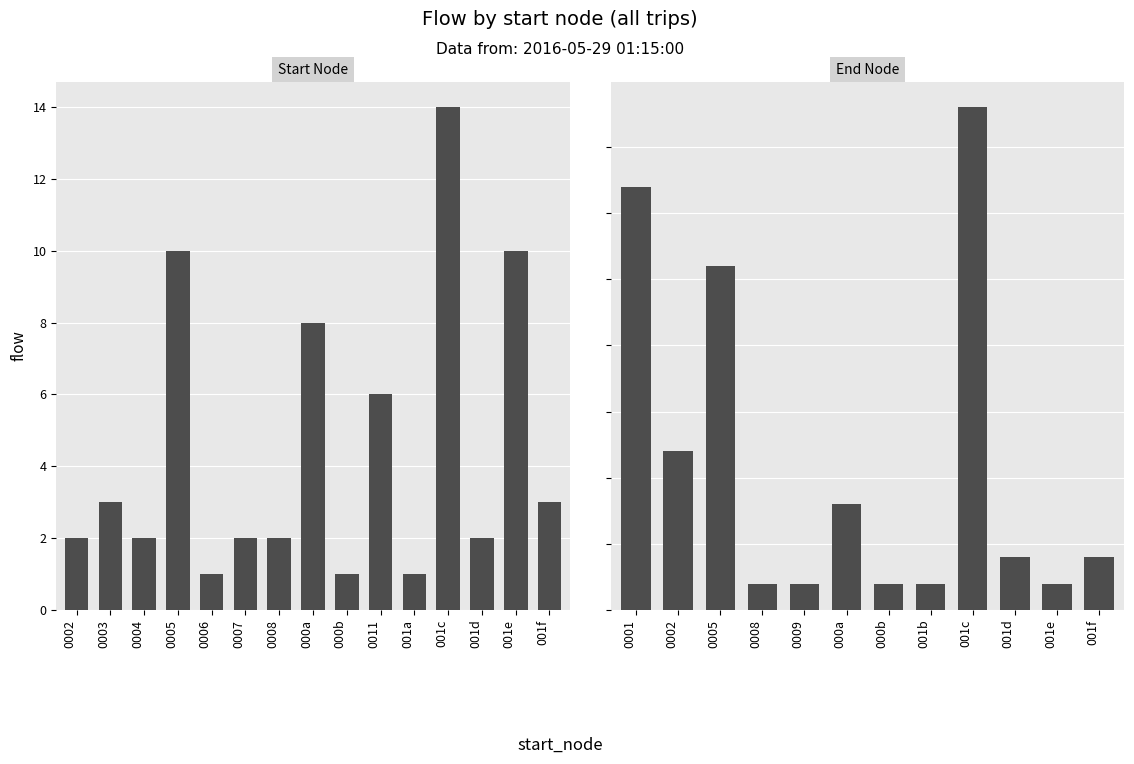

How many series are shown in this chart?

1